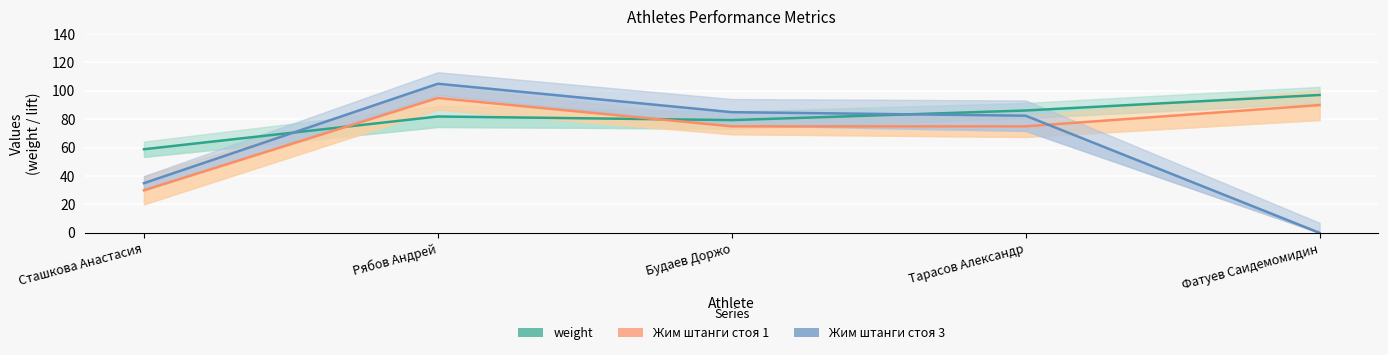

Which has a higher value, Будаев Доржо or Фатуев Саидемомидин?

Фатуев Саидемомидин